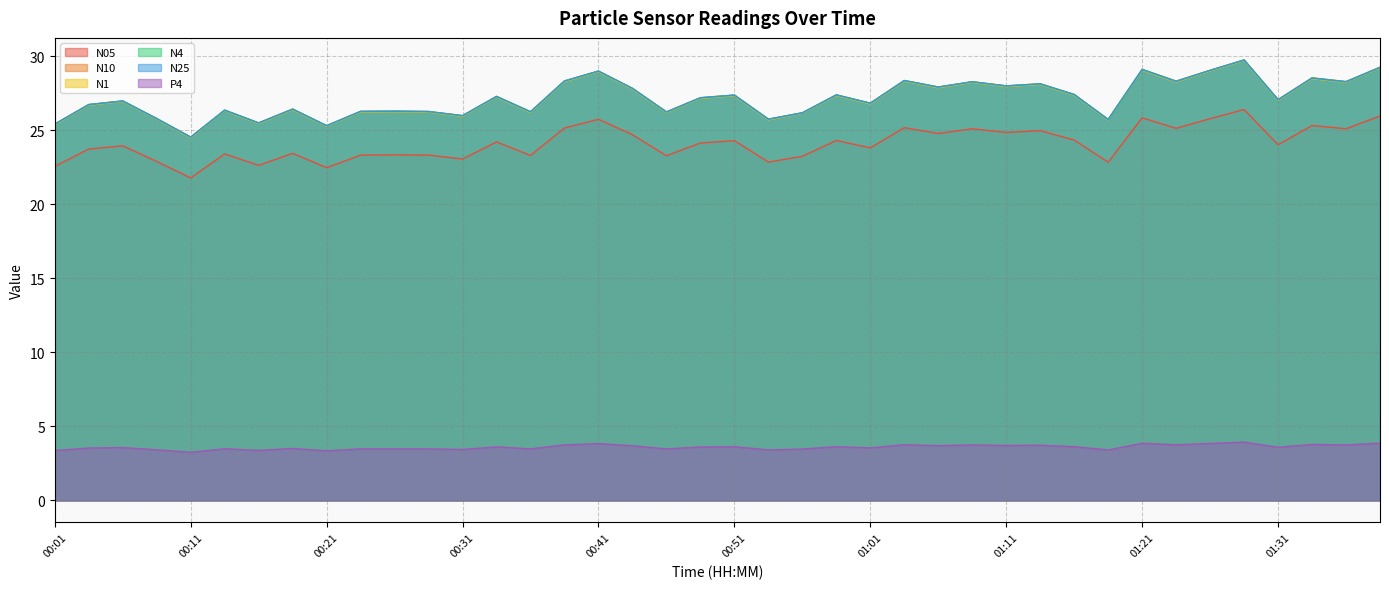

The N10 series shows 29.1 at 01:26. True or false?

True